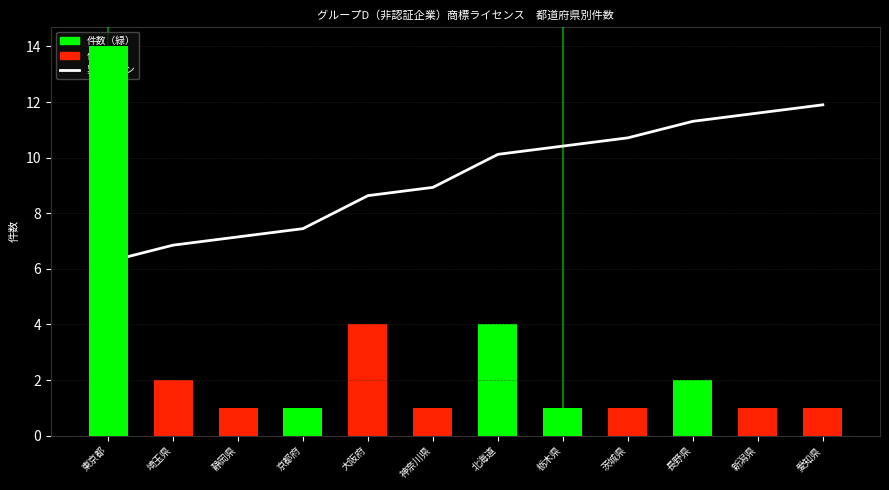

True or false: 累計 has a value of 4.5 at 北海道.

False